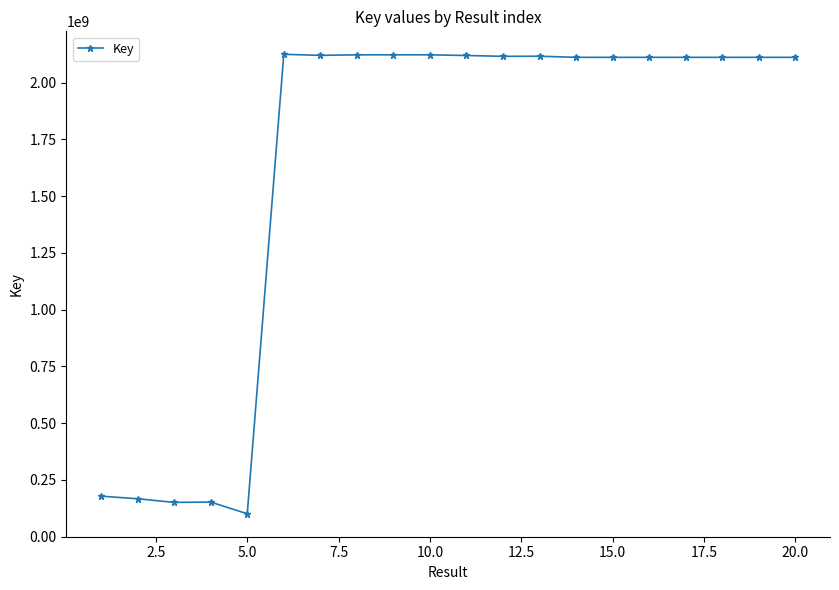

True or false: there are more than 1 points higher than both neighbors.

True